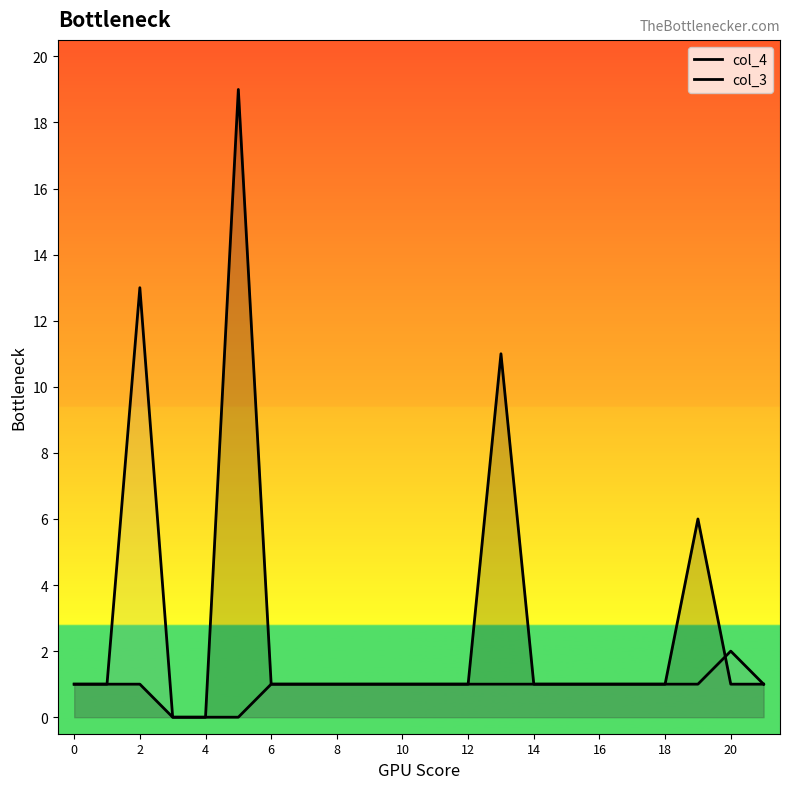

Is it true that col_3 equals 2 at 11?

False